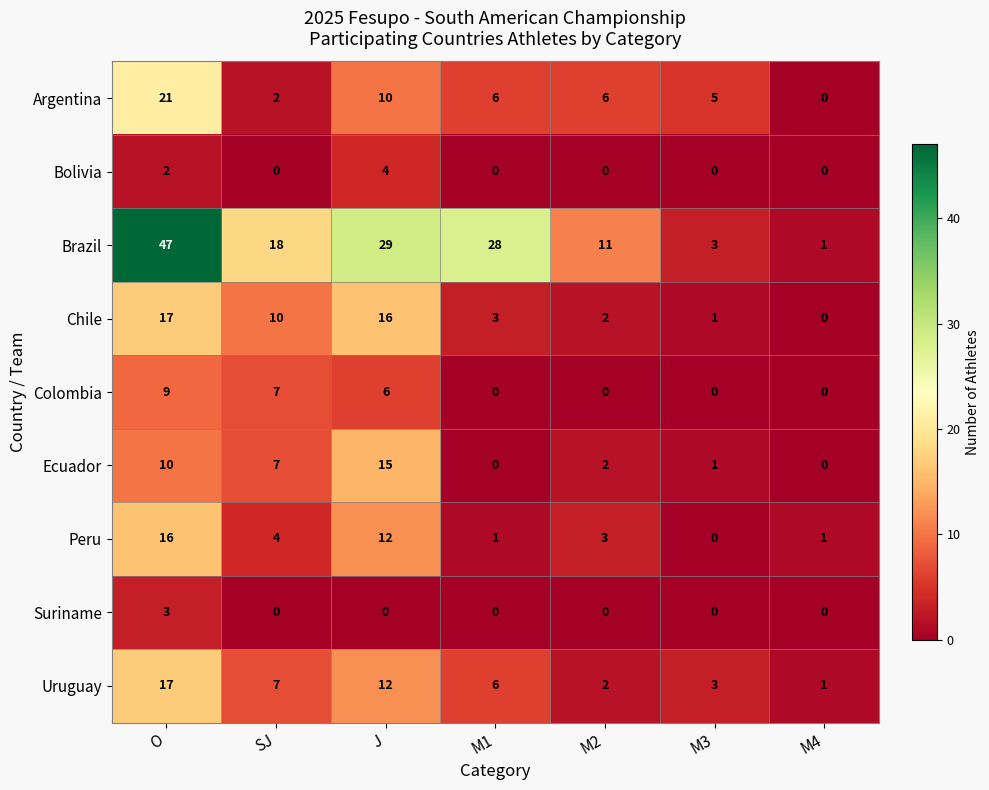

At which category does the chart reach its peak across all series?

O